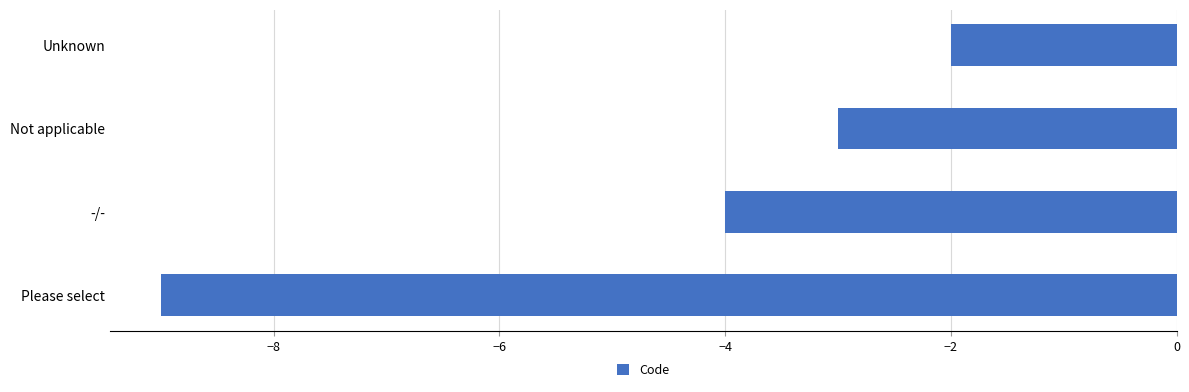

Rank the categories by value from highest to lowest.

Unknown, Not applicable, -/-, Please select